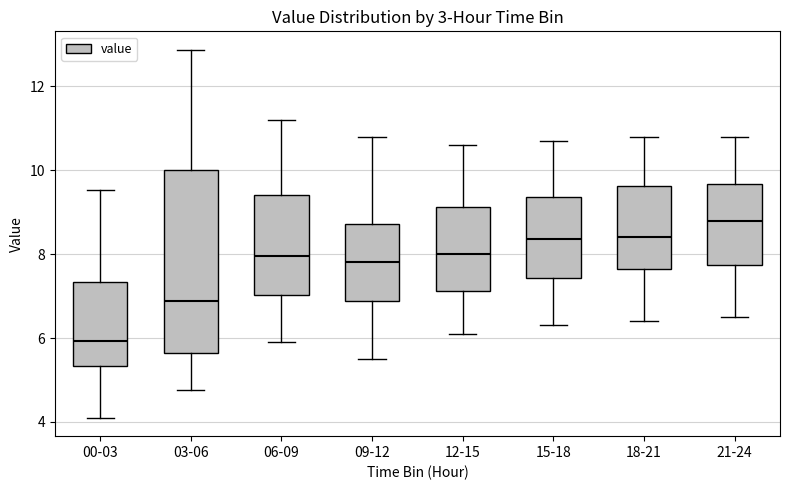

Which box has the lowest median line?

00-03